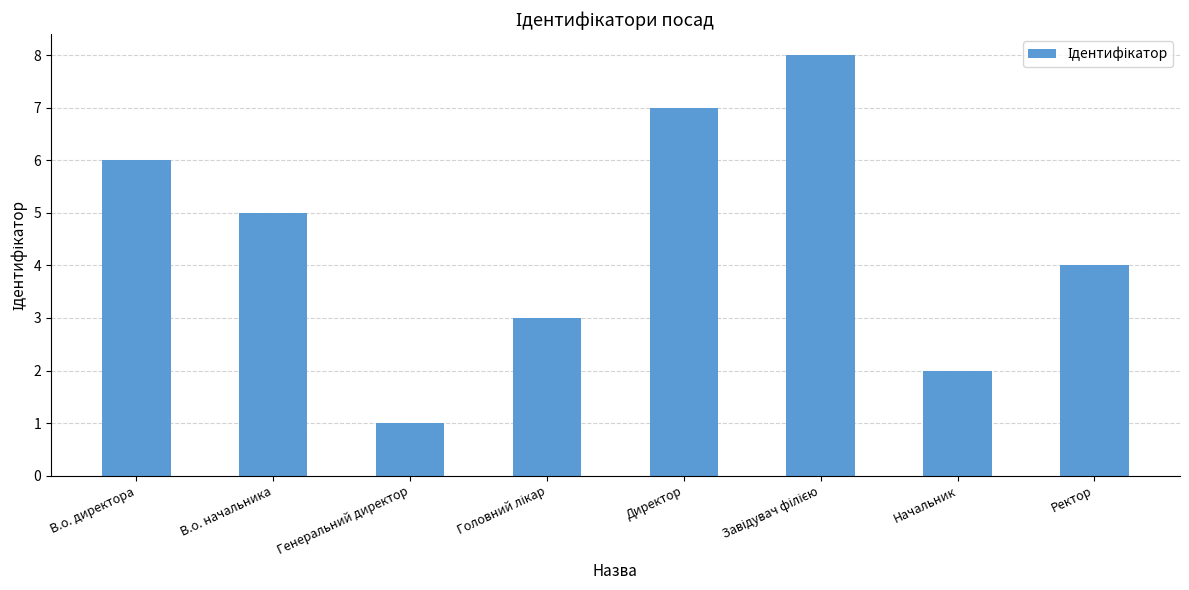

What is the change in value from В.о. начальника to Ректор?

-1